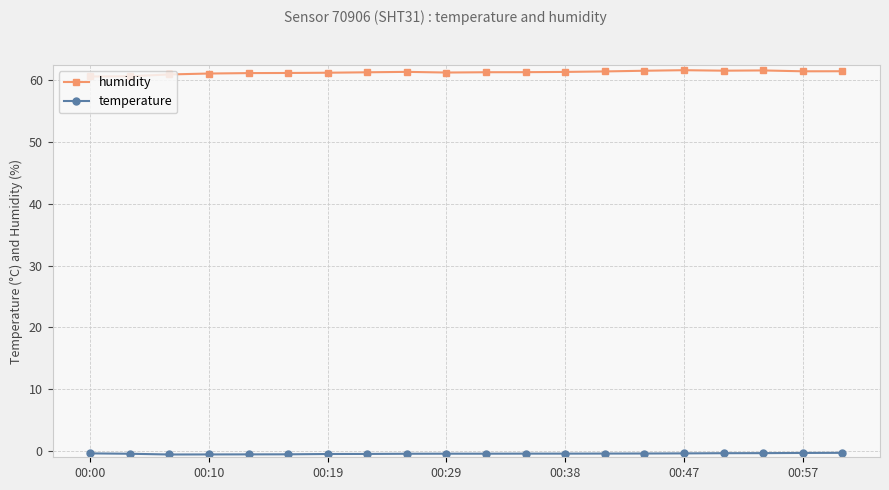

True or false: humidity and temperature intersect in this chart.

False